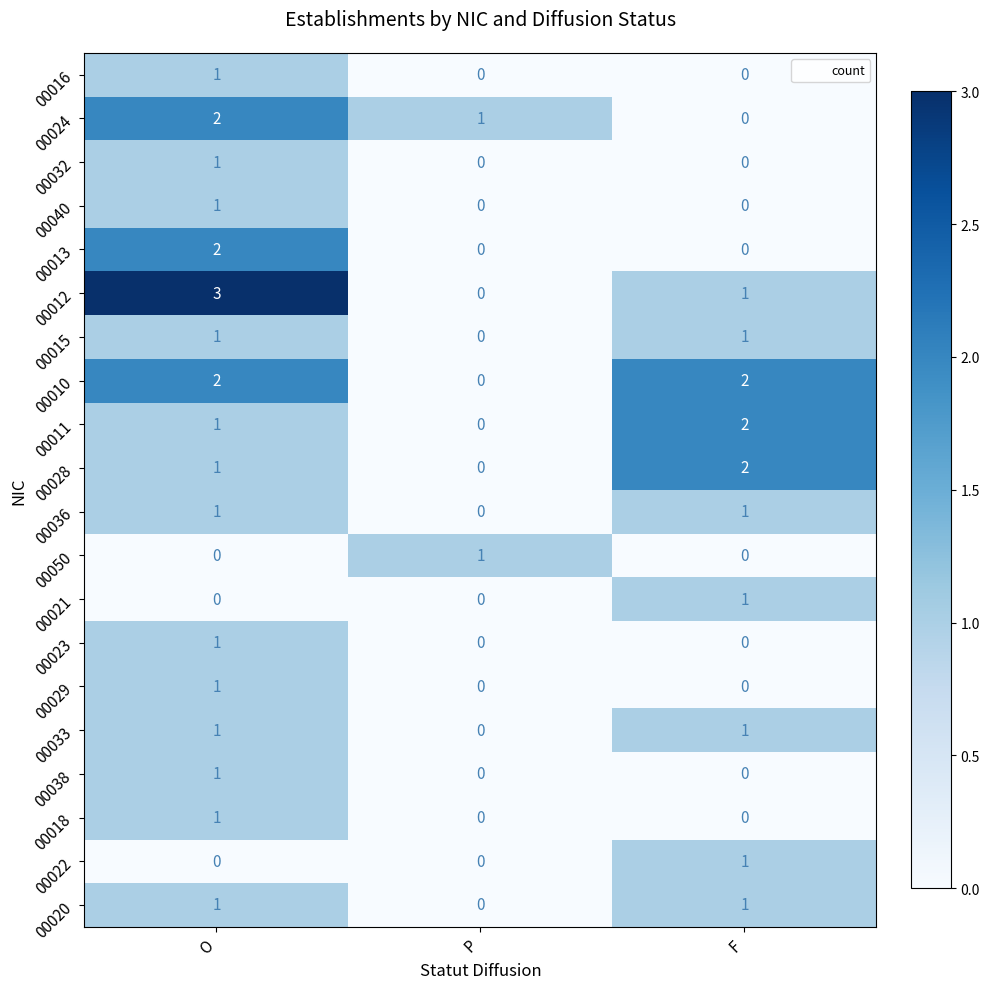

True or false: 00013 has a value of 0 at F.

True